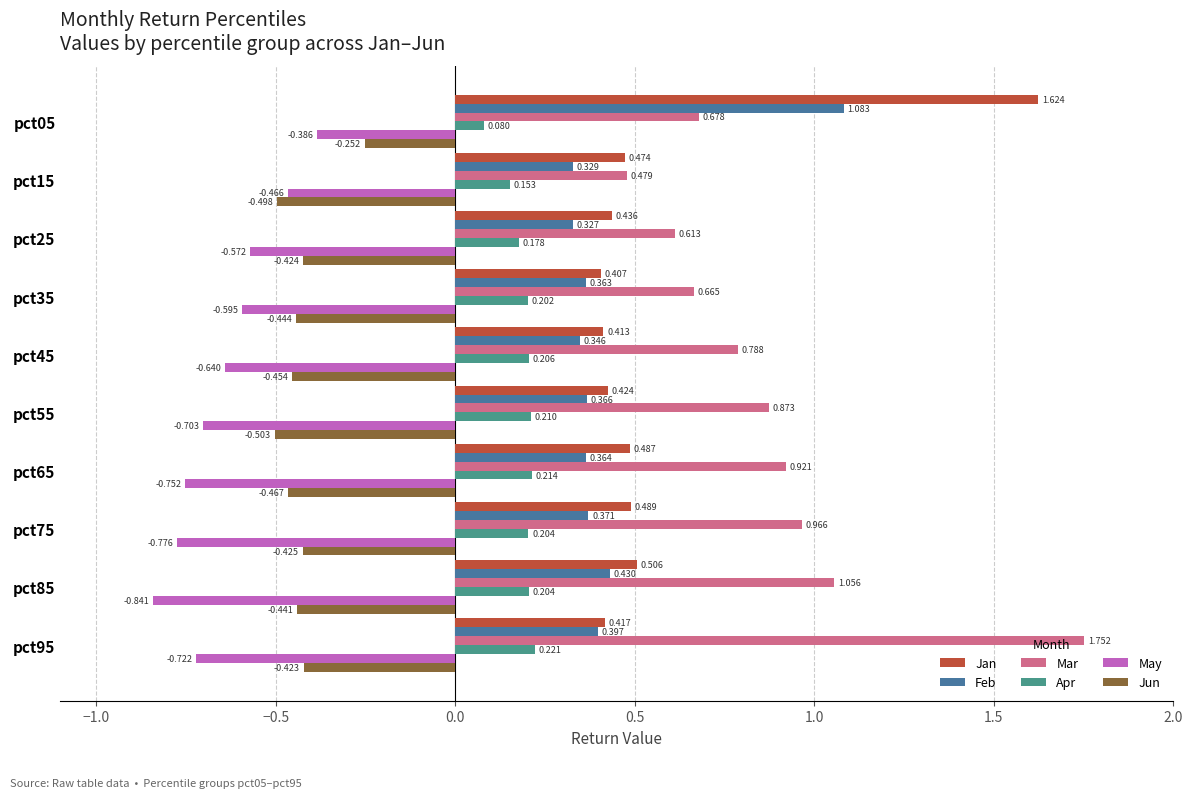

Which series has the widest spread of values?

Mar